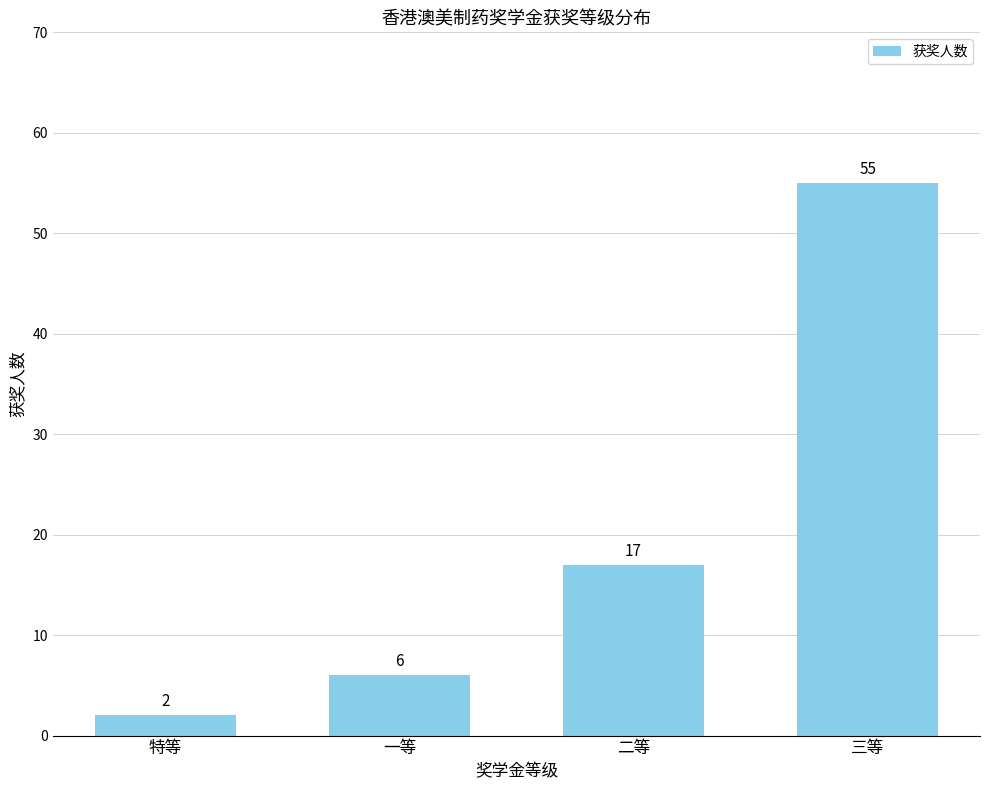

List the labels in order of value, smallest first.

特等, 一等, 二等, 三等